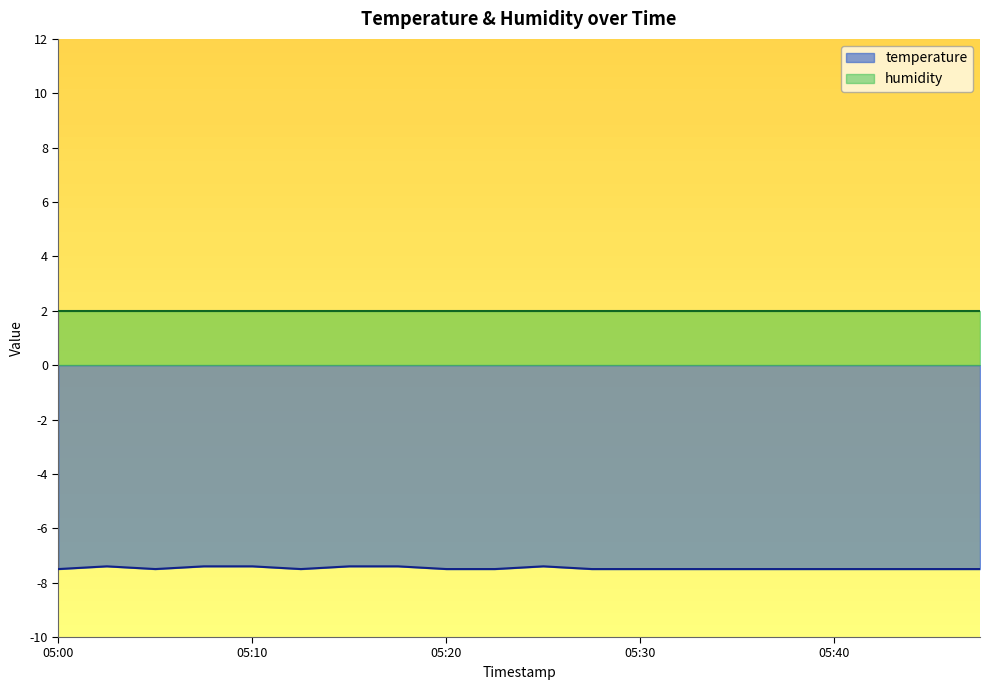

Between 05:47 and 05:37, which is larger?

05:47